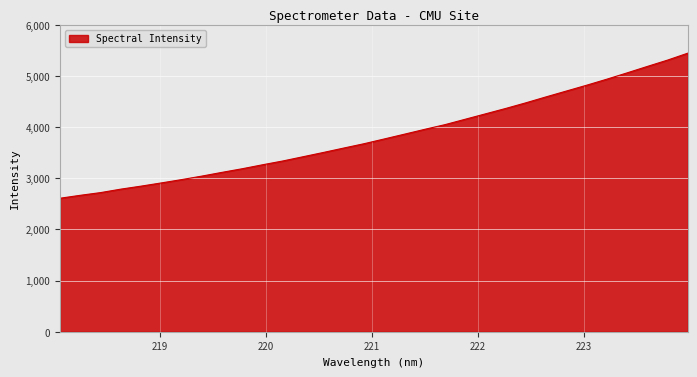

How many distinct data groups are displayed?

1